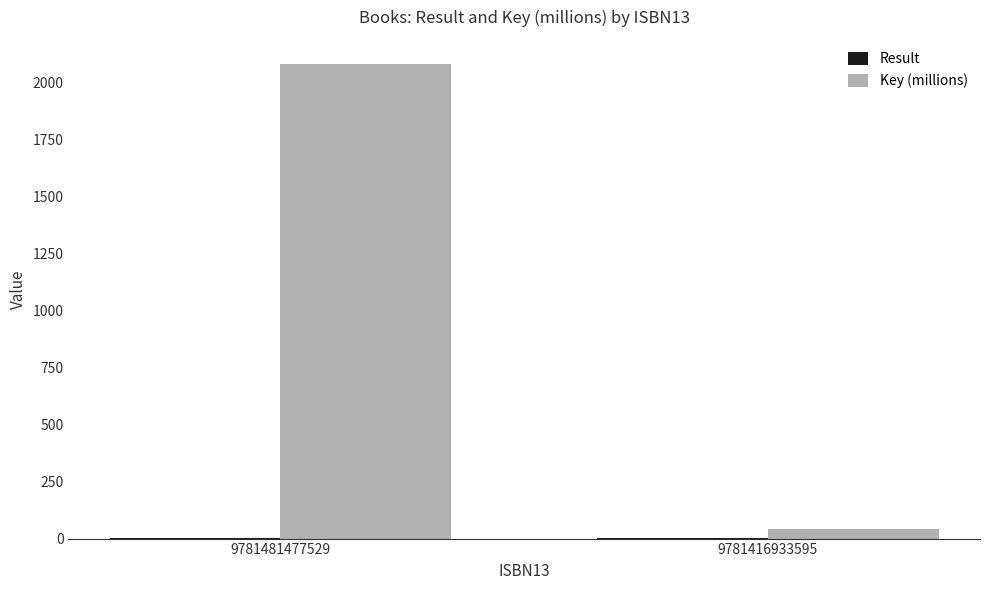

What is the average value of the Key (millions) series?

1062.3